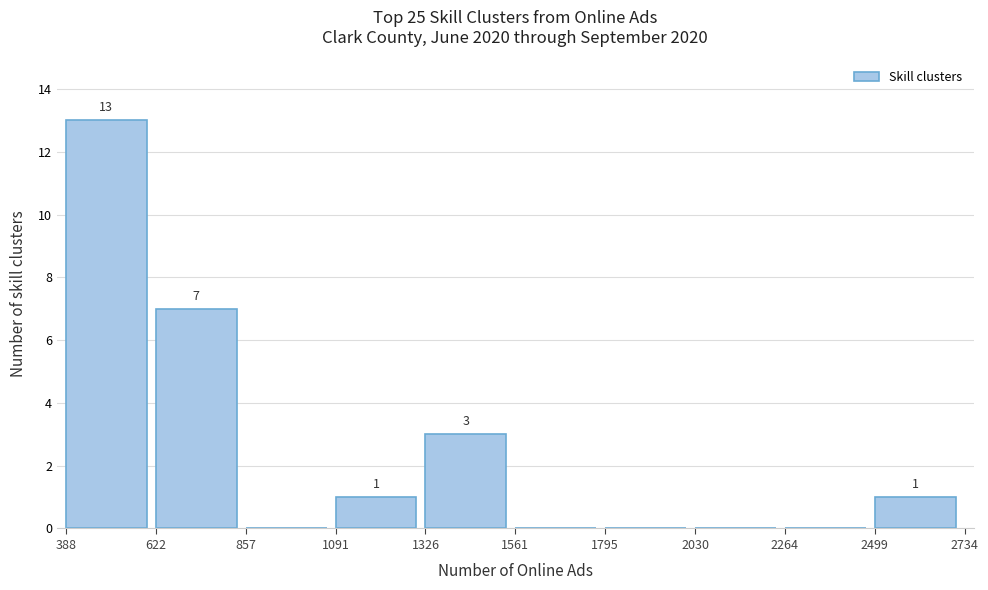

Which range on the x-axis has the tallest bar?

388 to 622